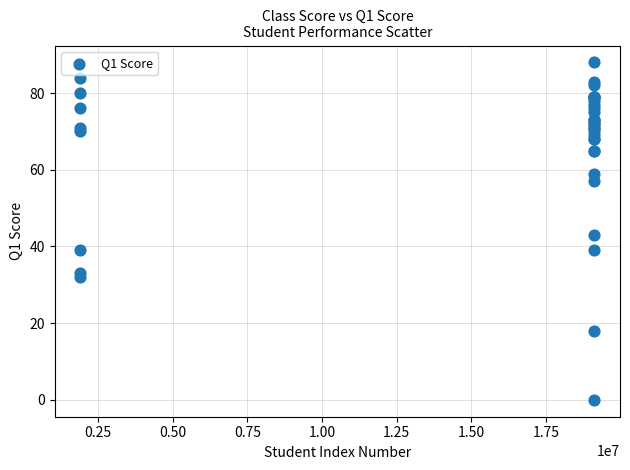

What Y value in the scatter plot is closest to 44?

43